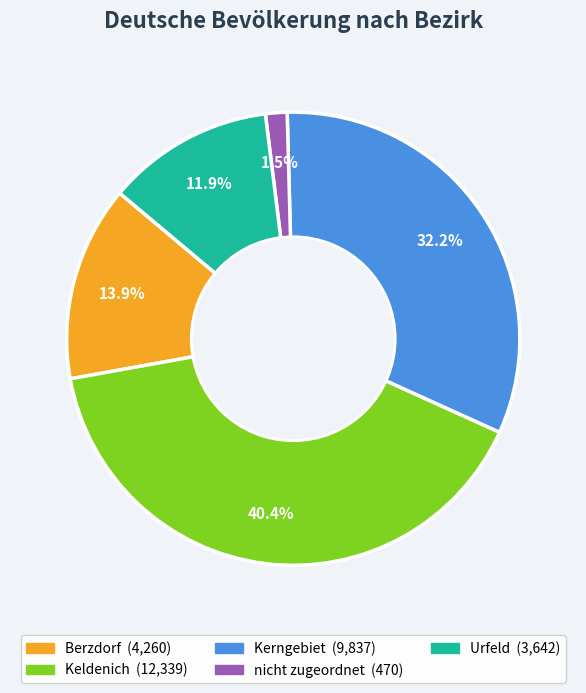

Is there a majority slice in this chart?

No